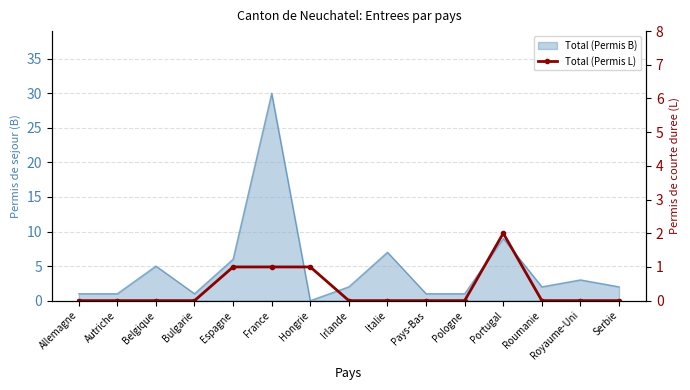

How many lines are shown in the chart?

1